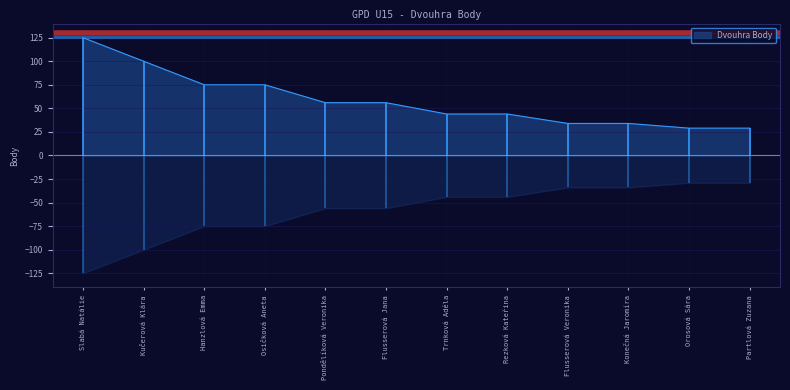

What is the sum of all values?

701